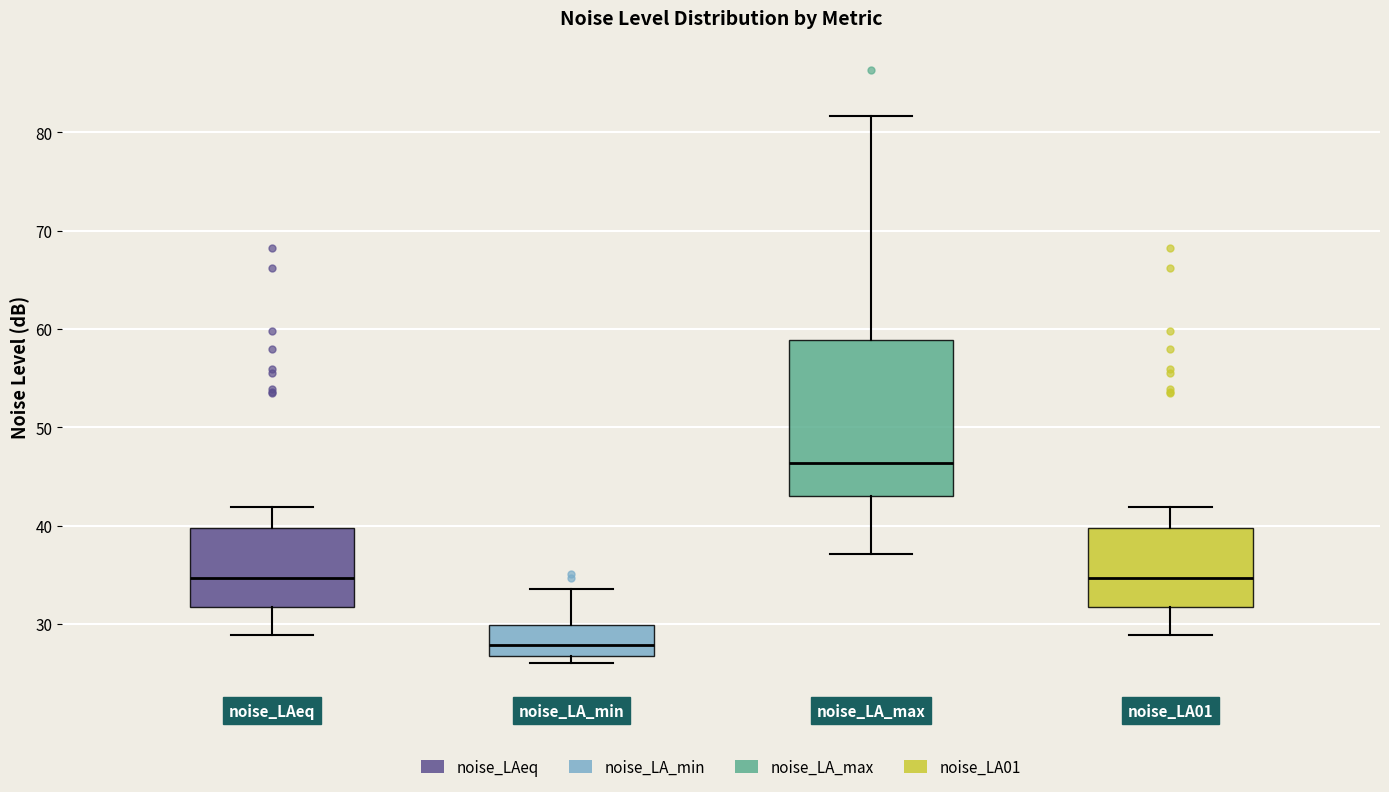

Which box is the tallest, from its lower edge to its upper edge?

noise_LA_max